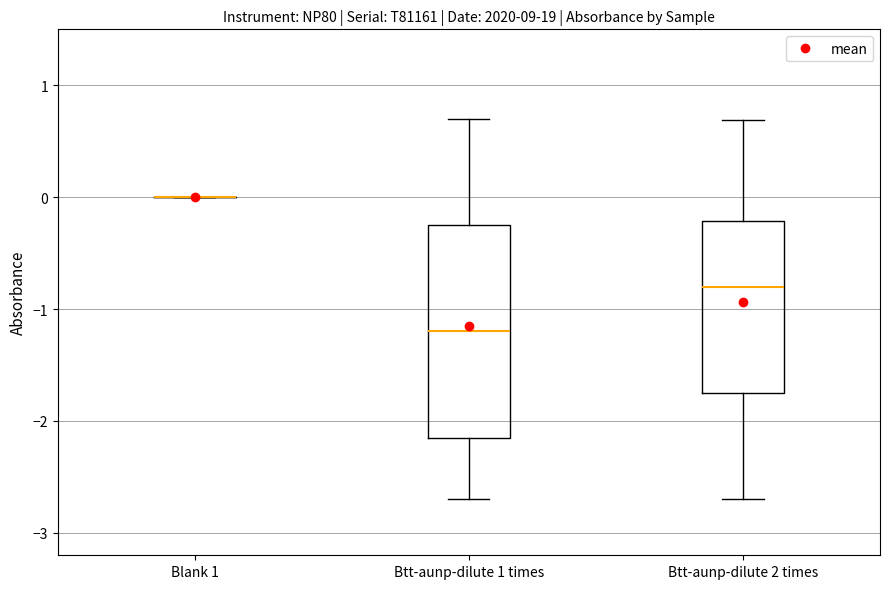

Reading left to right, transcribe this box plot: for each box, give where its median line is, the range the box spans, and where its two whiskers end, as read against the y-axis. The values are not printed on the chart, so give them approximately, as read against the axis.

Blank 1: box collapsed to a line at 0.0, whiskers 0.0 to 0.0
Btt-aunp-dilute 1 times: median -1.2, box -2.1 to -0.2, whiskers -2.7 to 0.7
Btt-aunp-dilute 2 times: median -0.8, box -1.7 to -0.2, whiskers -2.7 to 0.7